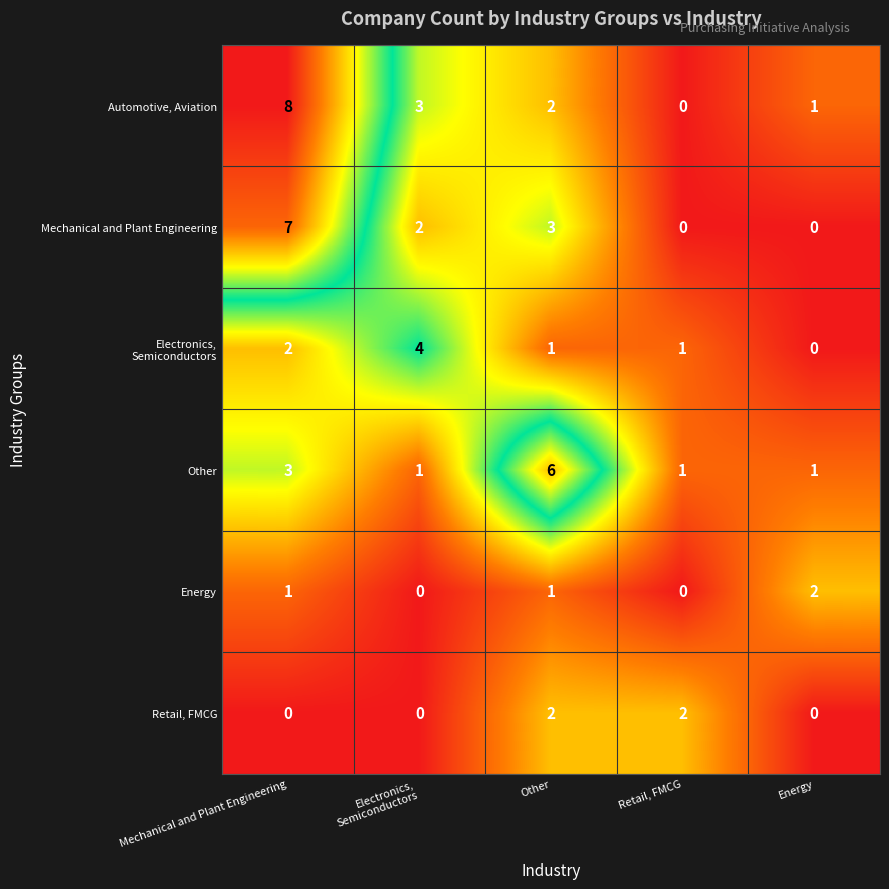

Count the Other values in the range 1 to 3.

4